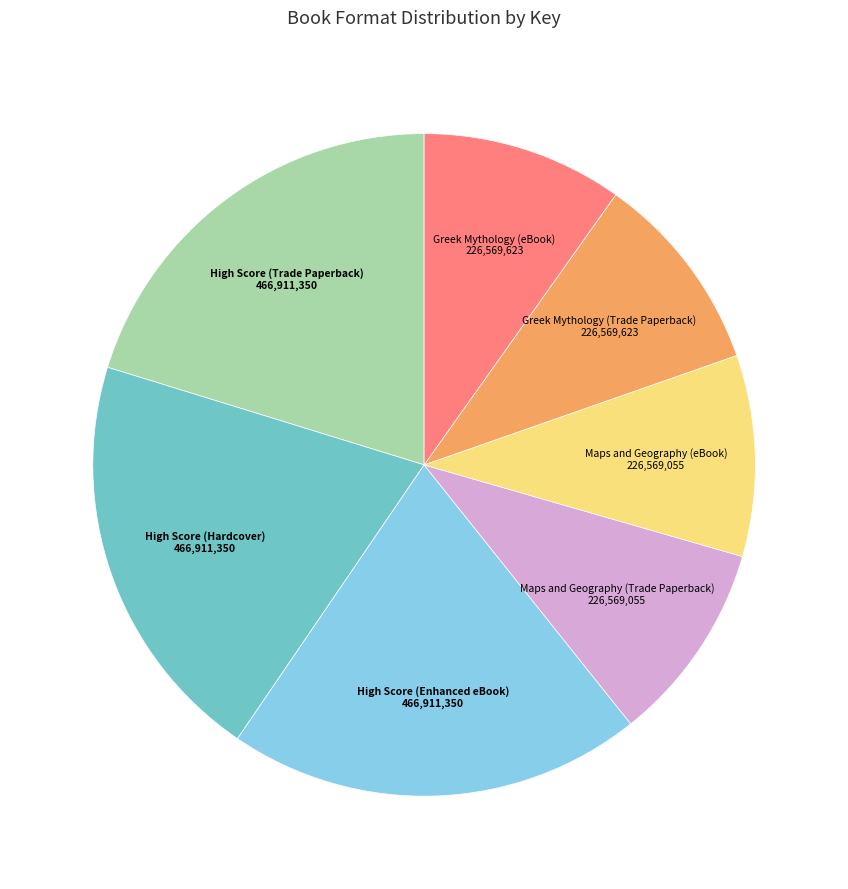

Does any single category account for the majority?

No